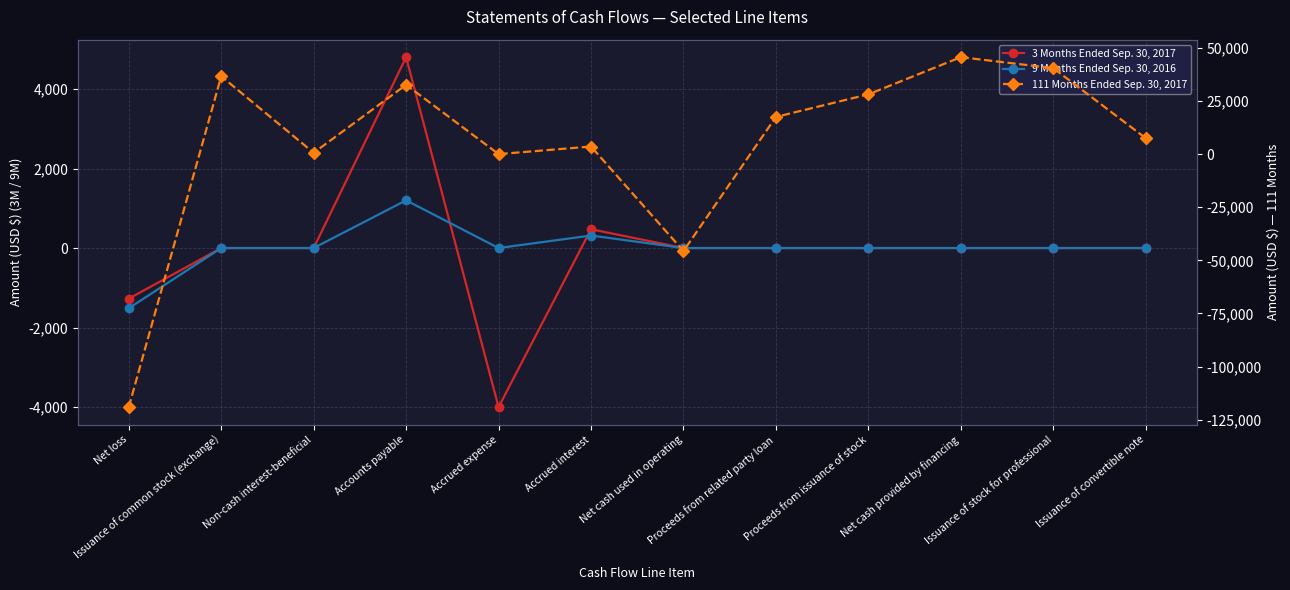

True or false: 9 Months Ended Sep. 30, 2016 and 3 Months Ended Sep. 30, 2017 intersect in this chart.

True